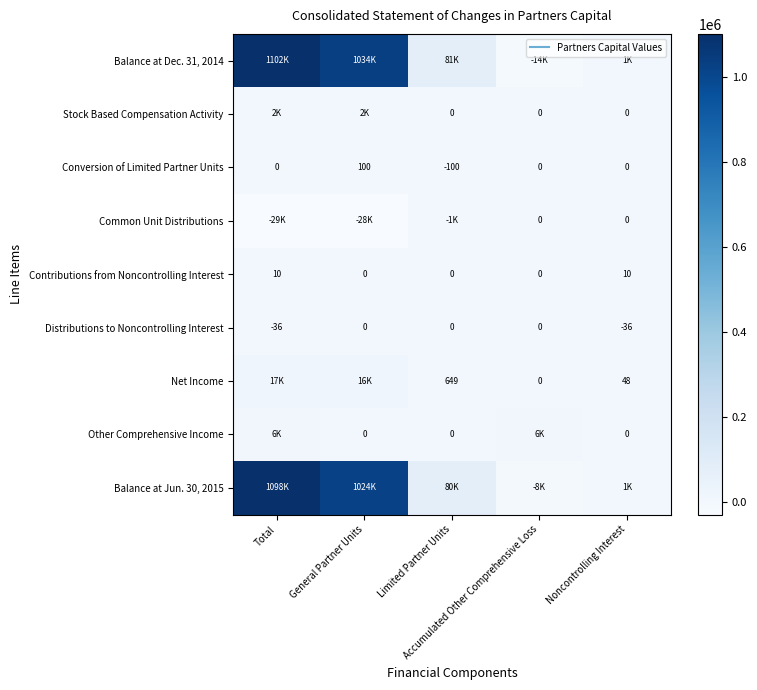

At which label is Net Income closest to 8574?

General Partner Units